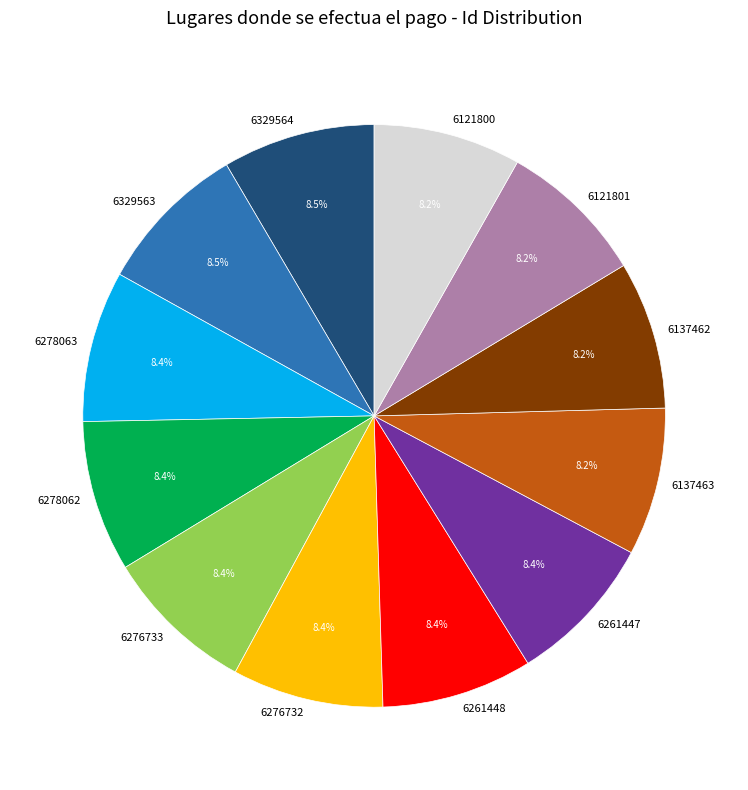

To the nearest percent, what is the average slice percentage?

8%